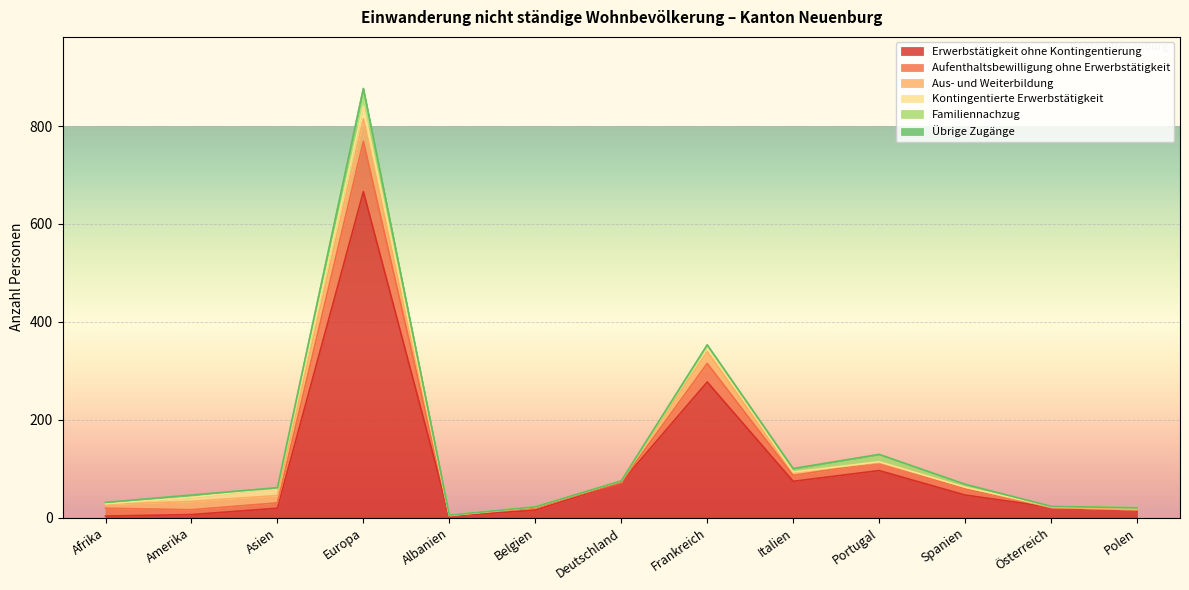

Where is the first local minimum for Aus- und Weiterbildung?

Asien